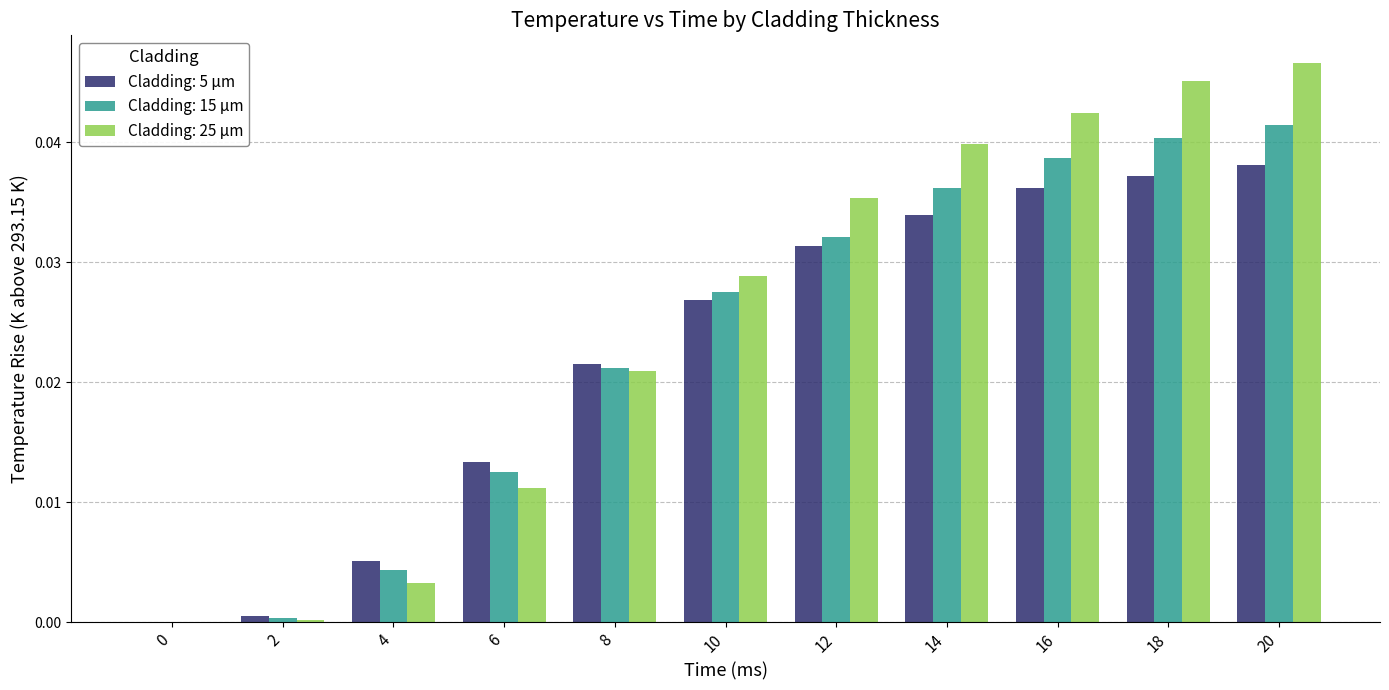

How many groups of bars are there?

11